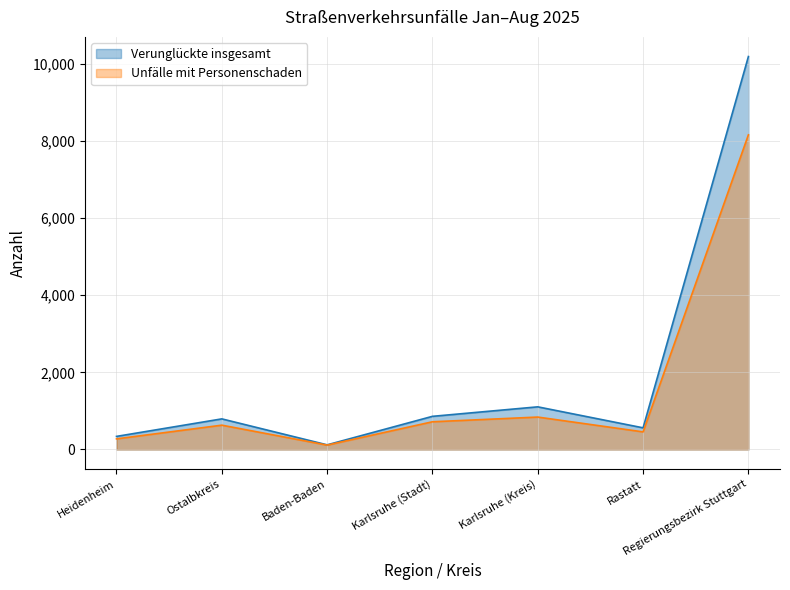

How many interior local peaks does the Verunglückte insgesamt series have?

2